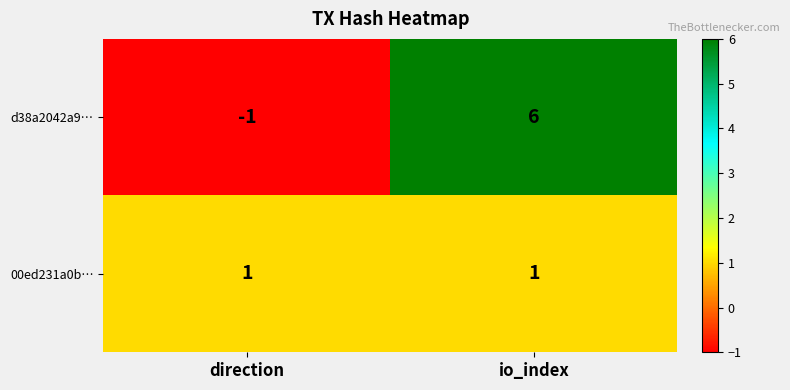

At how many categories does at least one series exceed 0?

2